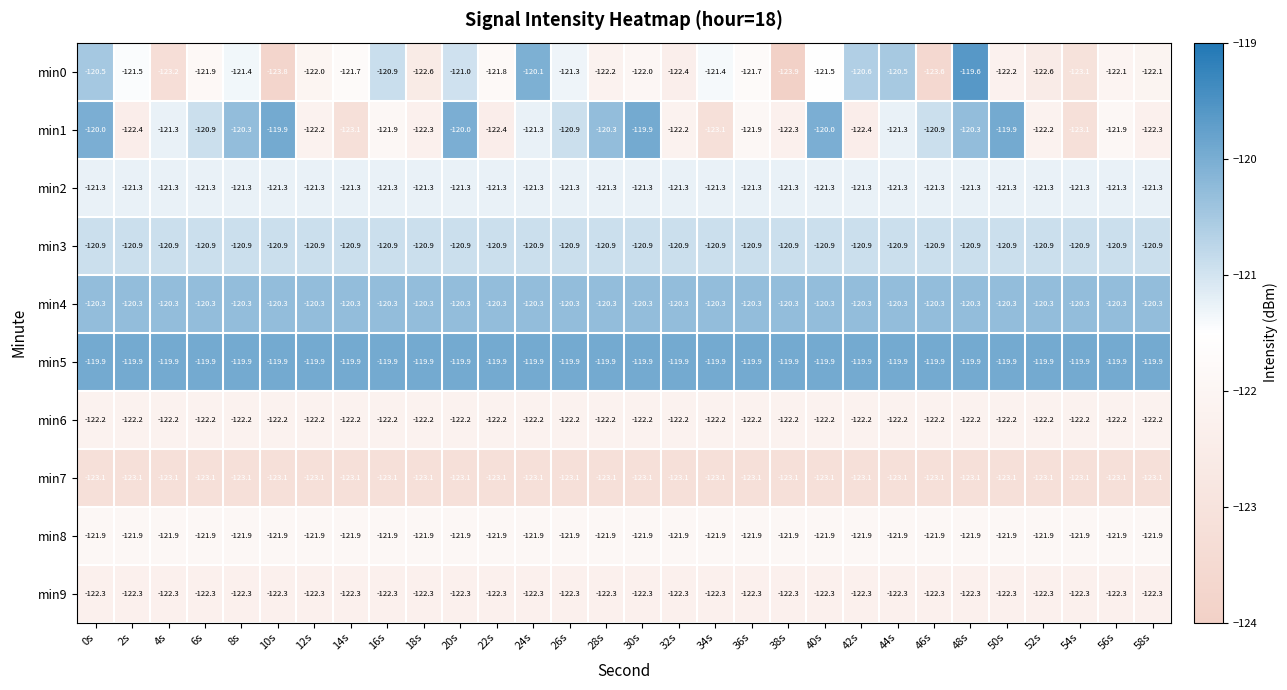

Which series has the largest total across all categories?

min5